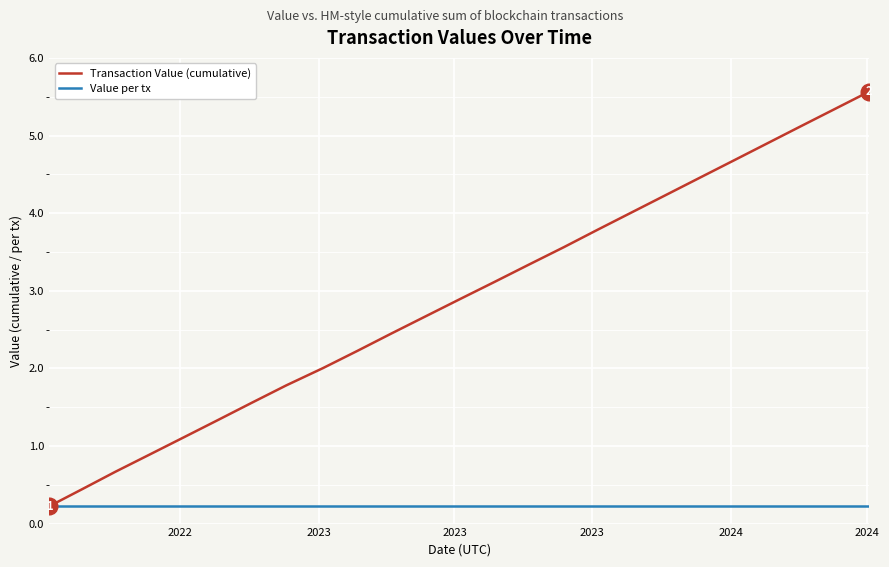

True or false: Transaction Value (cumulative) has more than 0 interior local peaks.

False